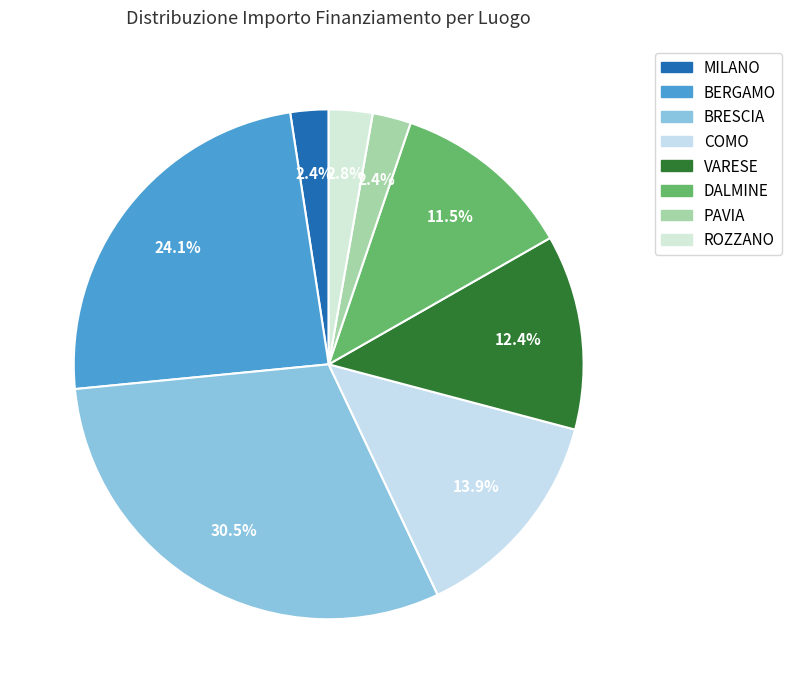

Rank the categories by value from lowest to highest.

MILANO, PAVIA, ROZZANO, DALMINE, VARESE, COMO, BERGAMO, BRESCIA